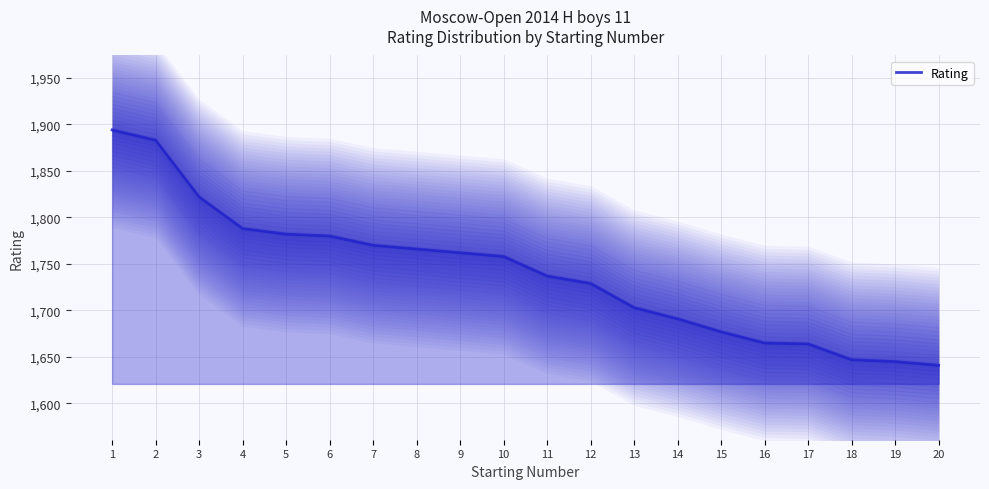

What is the difference between the second highest and minimum values?

242